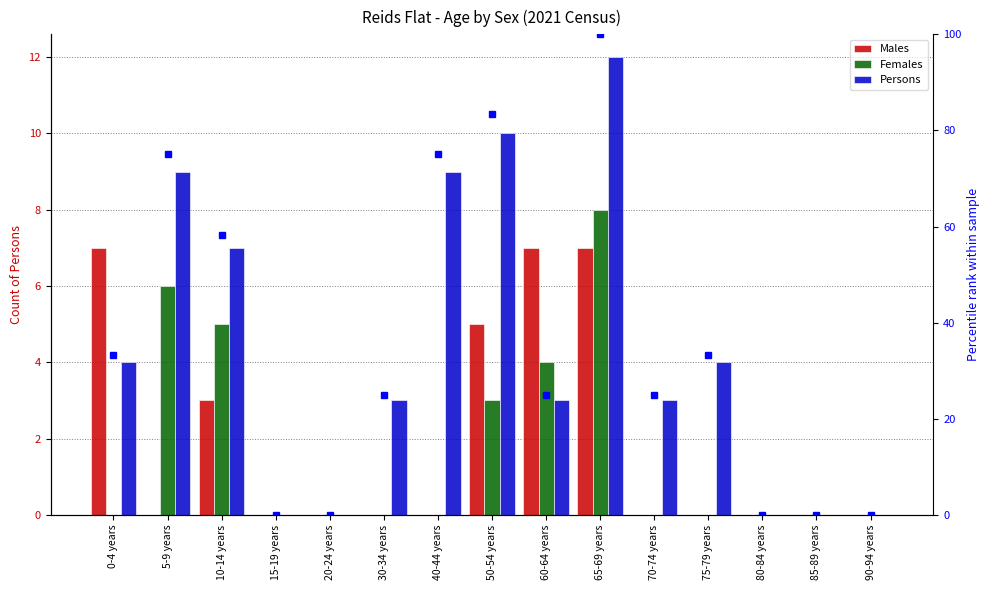

Is it true that percentile rank within the sample equals 125.9 at 5-9 years?

False